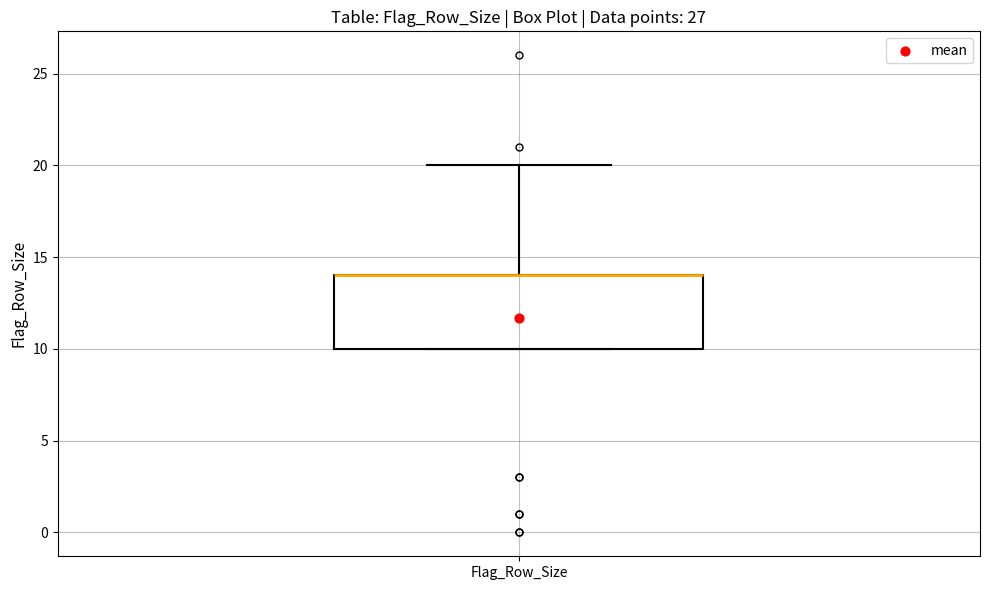

Read this box plot against the y-axis: the position of the median line, the range covered by the box, and the ends of both whiskers. The values are not printed on the chart, so give them approximately, as read against the axis.

median 14 (drawn on the box's upper edge), box 10 to 14, whiskers 10 to 20